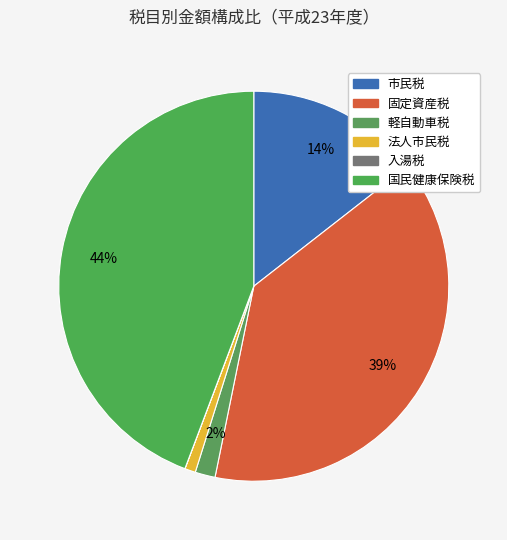

Is there any slice that represents more than half of the pie?

No